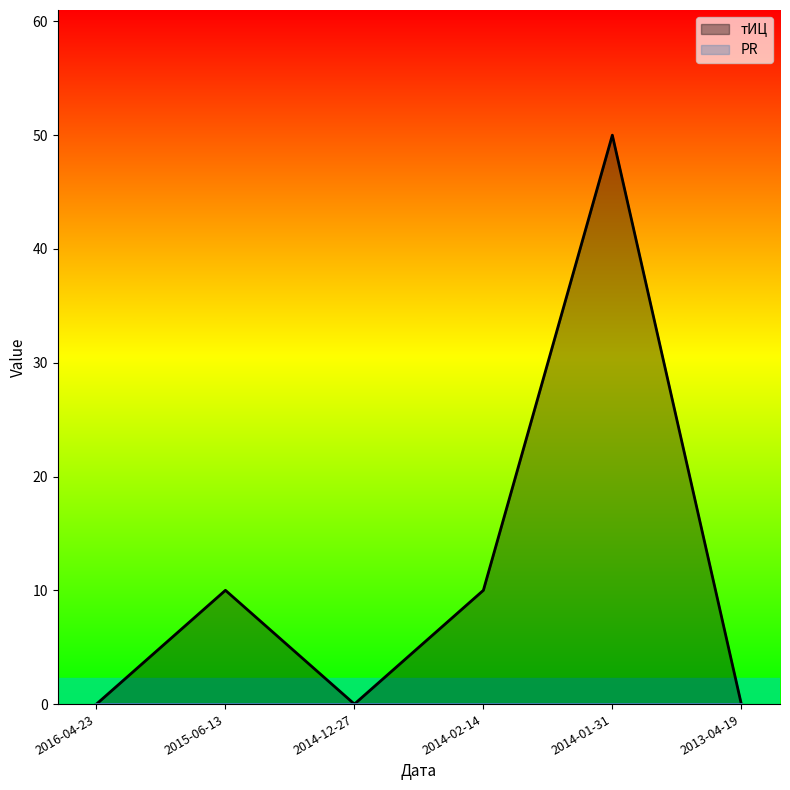

Which label corresponds to the smallest value in the chart?

2016-04-23